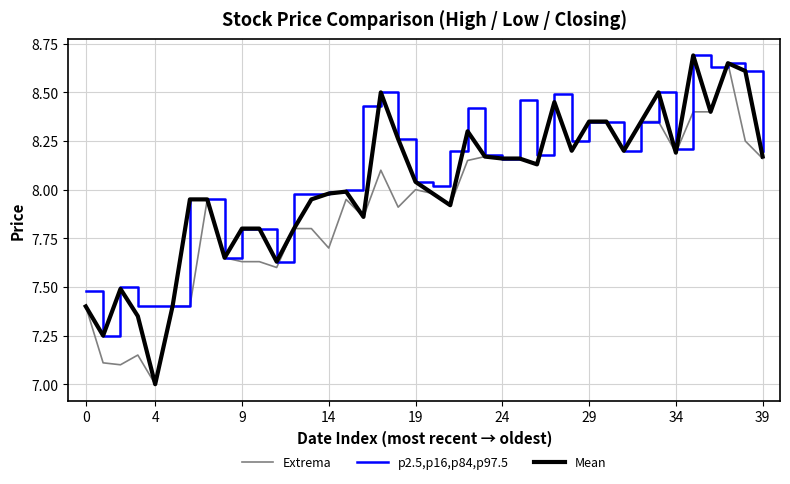

What is the smallest value displayed?

7.0